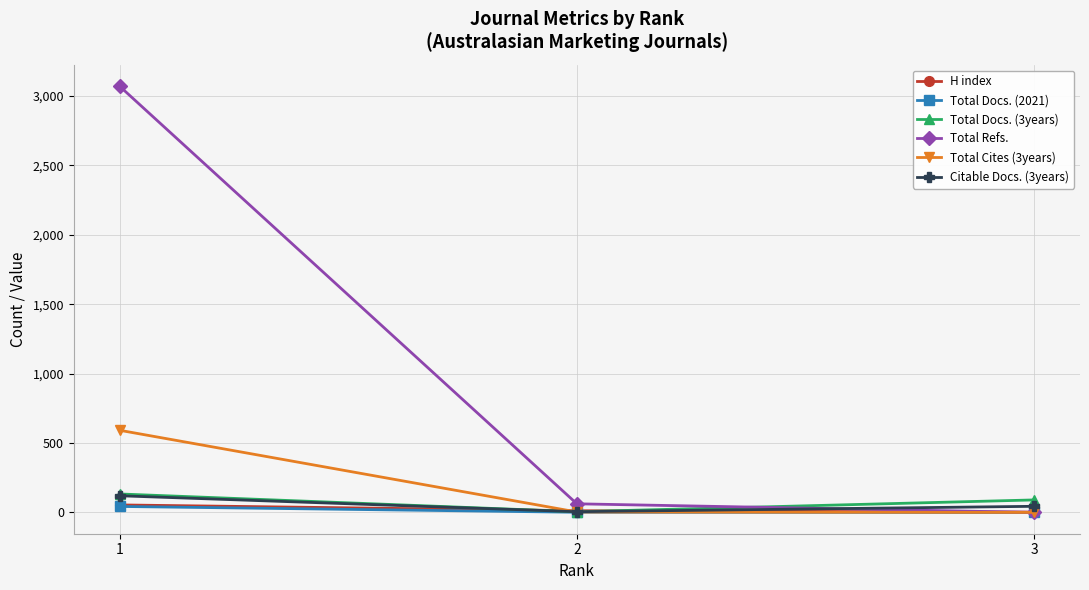

What is the value of the Citable Docs. (3years) point at the 1st from the left?

120